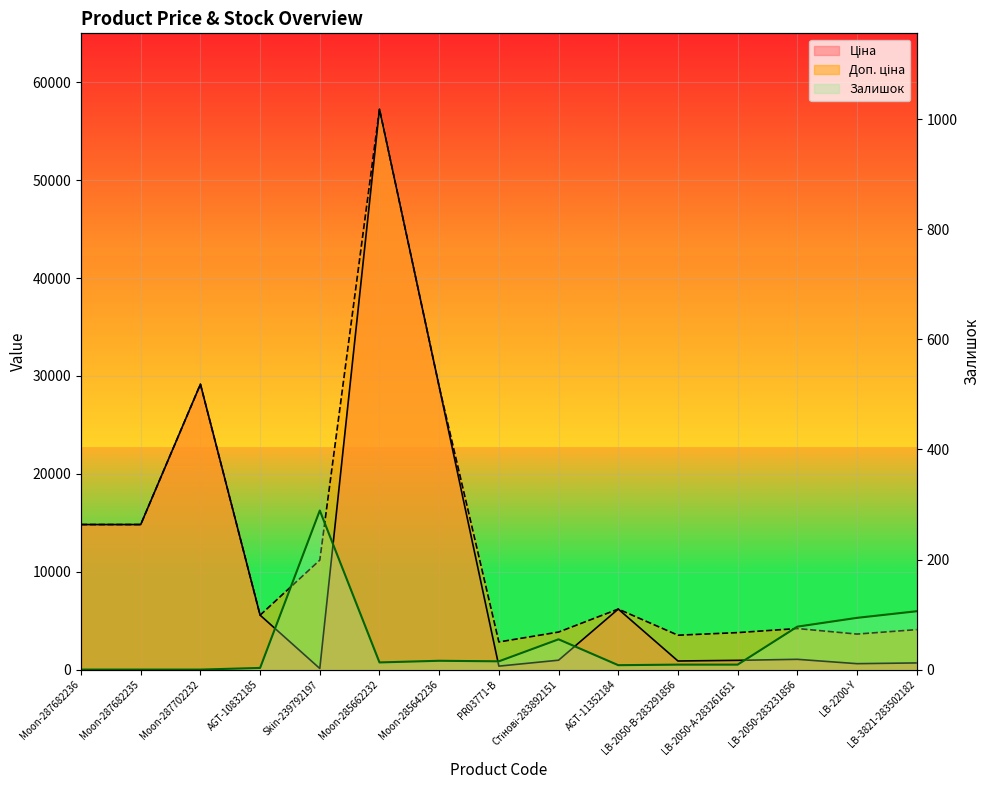

Rank the series by their average value, from highest to lowest.

Доп. ціна, Ціна, Залишок